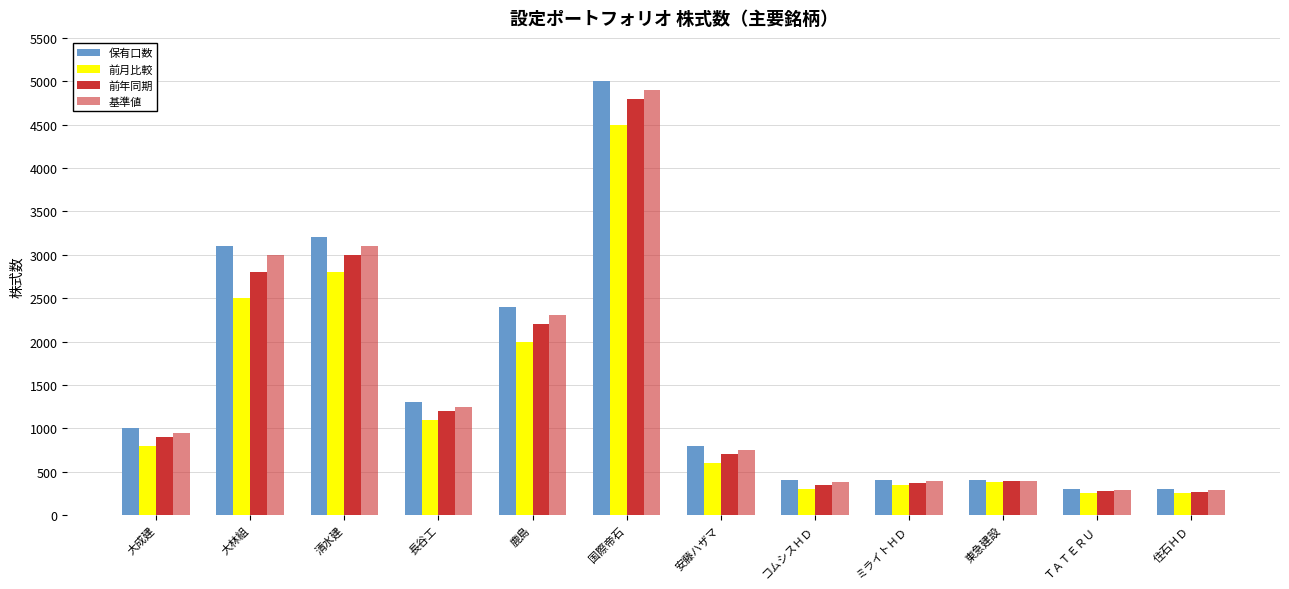

How many bars are there in total?

48